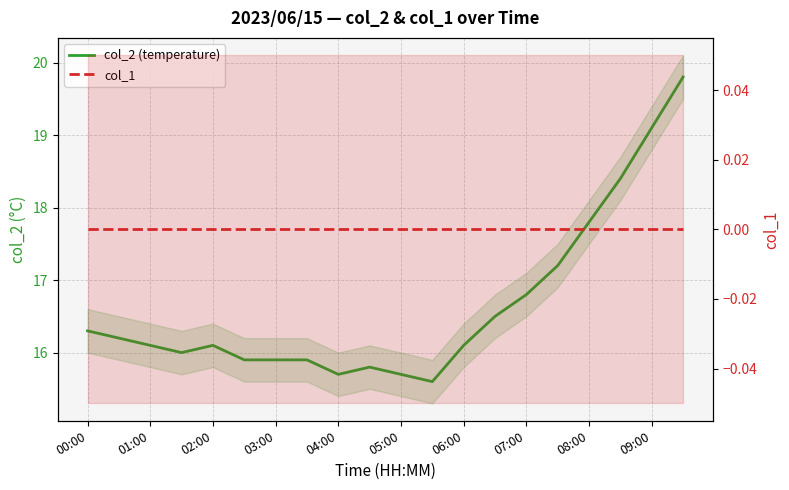

The col_2 (temperature) series shows 4.8 at 13. True or false?

False